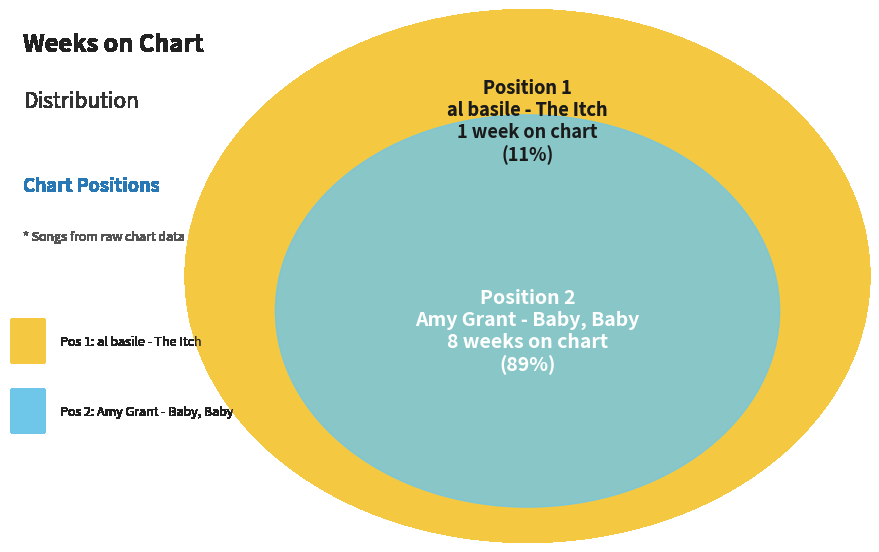

Which has a higher value, 1 or 2?

2